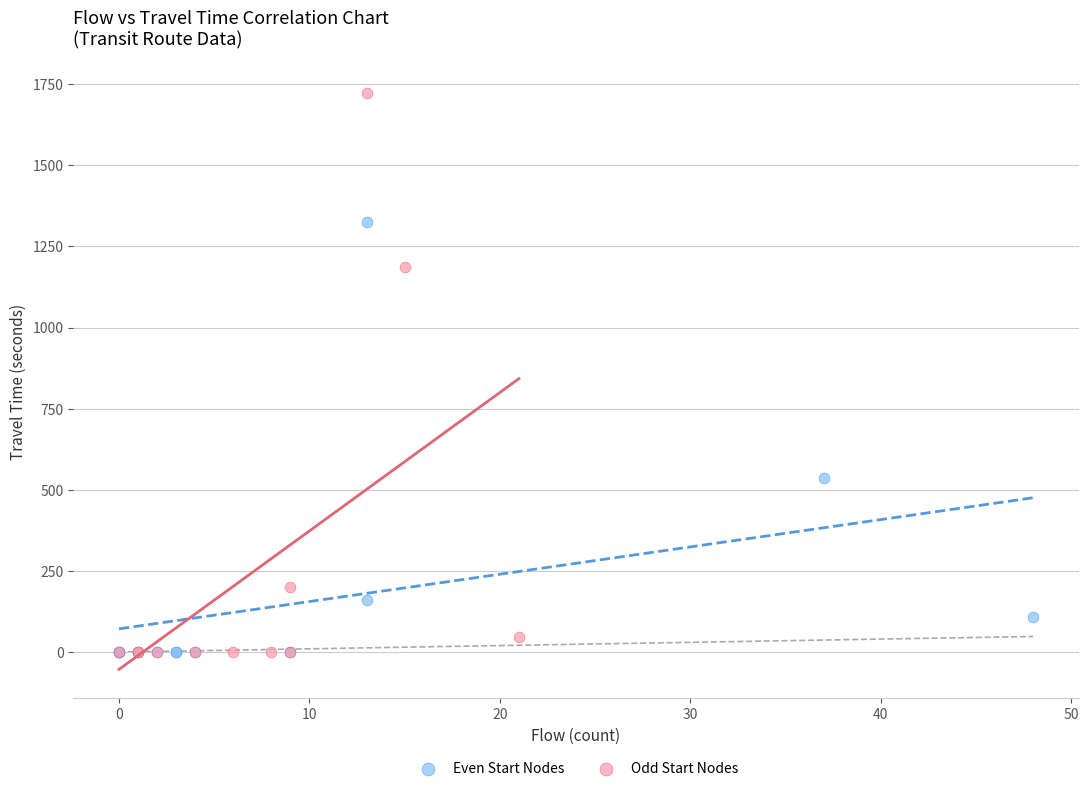

Which series has the largest Y range (max minus min)?

Odd Start Nodes